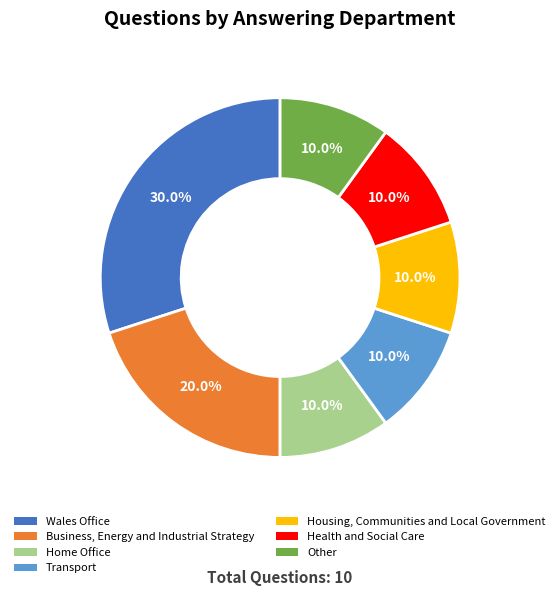

To the nearest percent, what is the difference between the largest and smallest slice percentages?

20%